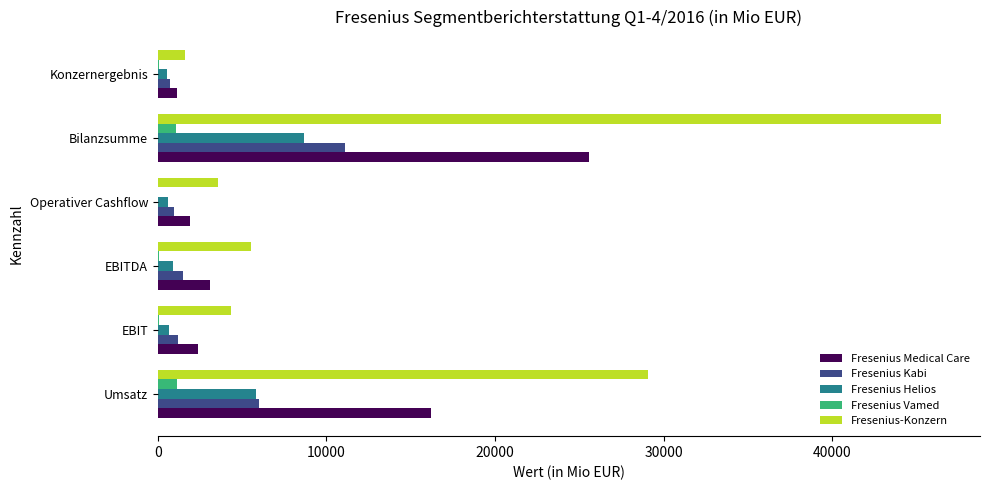

True or false: Fresenius-Konzern has a value of 17521 at Bilanzsumme.

False